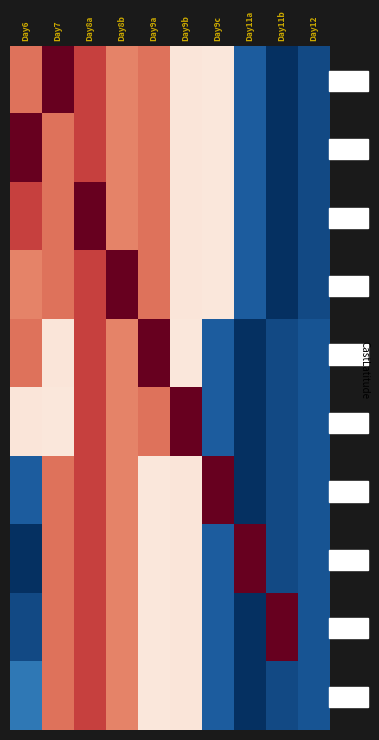

Reading left to right, extract all data points from this chart.

27.667: Day6=-88.0	Day7=-88.7	Day8a=-88.2	Day8b=-87.9	Day9a=-88.0	Day9b=-87.3	Day9c=-87.3	Day11a=-85.8	Day11b=-85.5	Day12=-85.7
28.483: Day6=-88.7	Day7=-88.0	Day8a=-88.2	Day8b=-87.9	Day9a=-88.0	Day9b=-87.3	Day9c=-87.3	Day11a=-85.8	Day11b=-85.5	Day12=-85.7
27.950: Day6=-88.2	Day7=-88.0	Day8a=-88.7	Day8b=-87.9	Day9a=-88.0	Day9b=-87.3	Day9c=-87.3	Day11a=-85.8	Day11b=-85.5	Day12=-85.7
27.550: Day6=-87.9	Day7=-88.0	Day8a=-88.2	Day8b=-88.7	Day9a=-88.0	Day9b=-87.3	Day9c=-87.3	Day11a=-85.8	Day11b=-85.5	Day12=-85.7
27.417: Day6=-88.0	Day7=-87.3	Day8a=-88.2	Day8b=-87.9	Day9a=-88.7	Day9b=-87.3	Day9c=-85.8	Day11a=-85.5	Day11b=-85.7	Day12=-85.7
26.600: Day6=-87.3	Day7=-87.3	Day8a=-88.2	Day8b=-87.9	Day9a=-88.0	Day9b=-88.7	Day9c=-85.8	Day11a=-85.5	Day11b=-85.7	Day12=-85.7
24.917: Day6=-85.8	Day7=-88.0	Day8a=-88.2	Day8b=-87.9	Day9a=-87.3	Day9b=-87.3	Day9c=-88.7	Day11a=-85.5	Day11b=-85.7	Day12=-85.7
24.650: Day6=-85.5	Day7=-88.0	Day8a=-88.2	Day8b=-87.9	Day9a=-87.3	Day9b=-87.3	Day9c=-85.8	Day11a=-88.7	Day11b=-85.7	Day12=-85.7
24.017: Day6=-85.7	Day7=-88.0	Day8a=-88.2	Day8b=-87.9	Day9a=-87.3	Day9b=-87.3	Day9c=-85.8	Day11a=-85.5	Day11b=-88.7	Day12=-85.7
23.850: Day6=-86.0	Day7=-88.0	Day8a=-88.2	Day8b=-87.9	Day9a=-87.3	Day9b=-87.3	Day9c=-85.8	Day11a=-85.5	Day11b=-85.7	Day12=-85.7